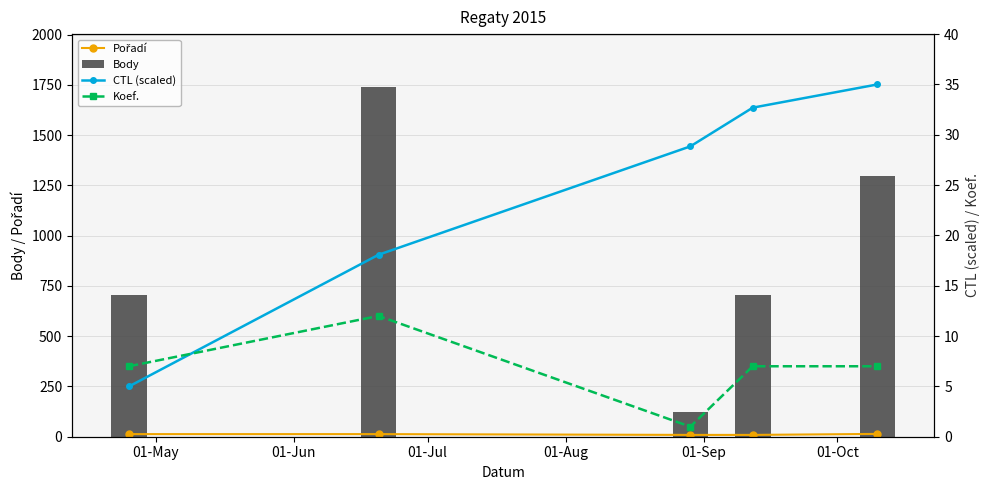

What is the average value of the Body series?

915